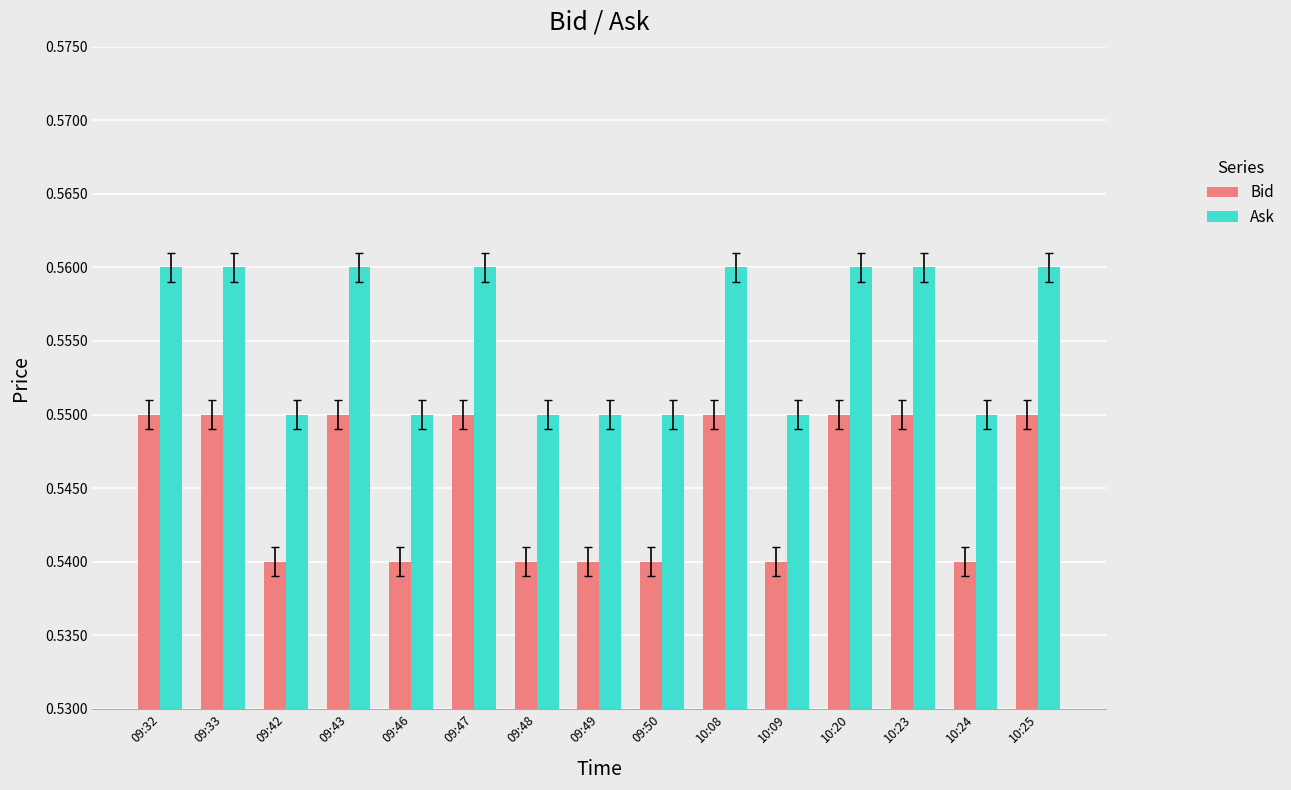

What are all the series names shown in the legend?

Bid, Ask